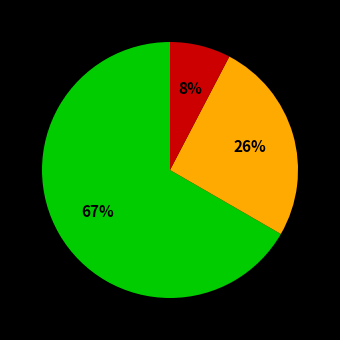

How many segments does this pie chart have?

3